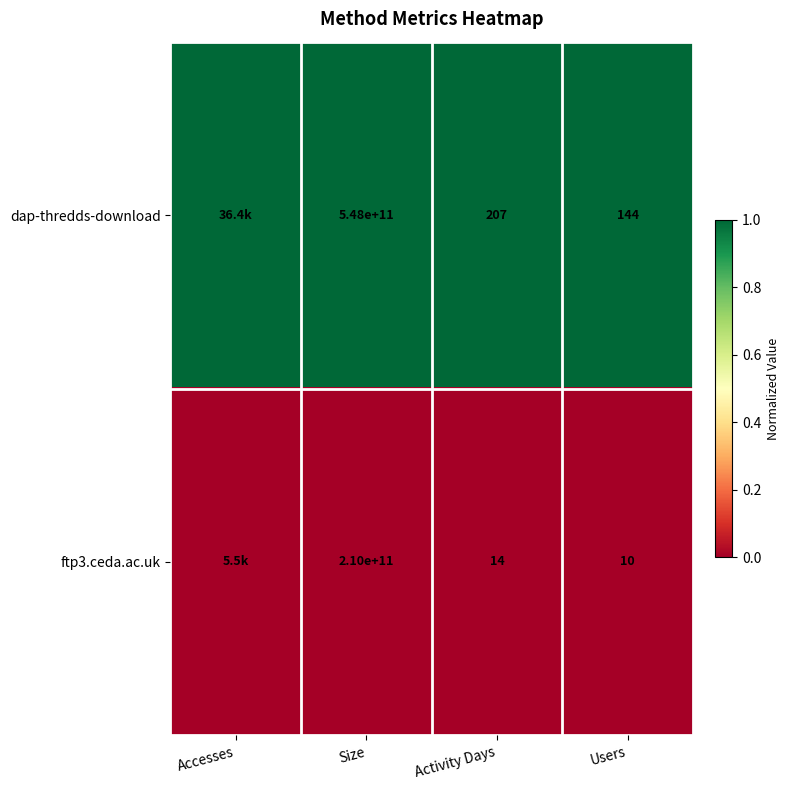

What is the total value across all series at Users?

154